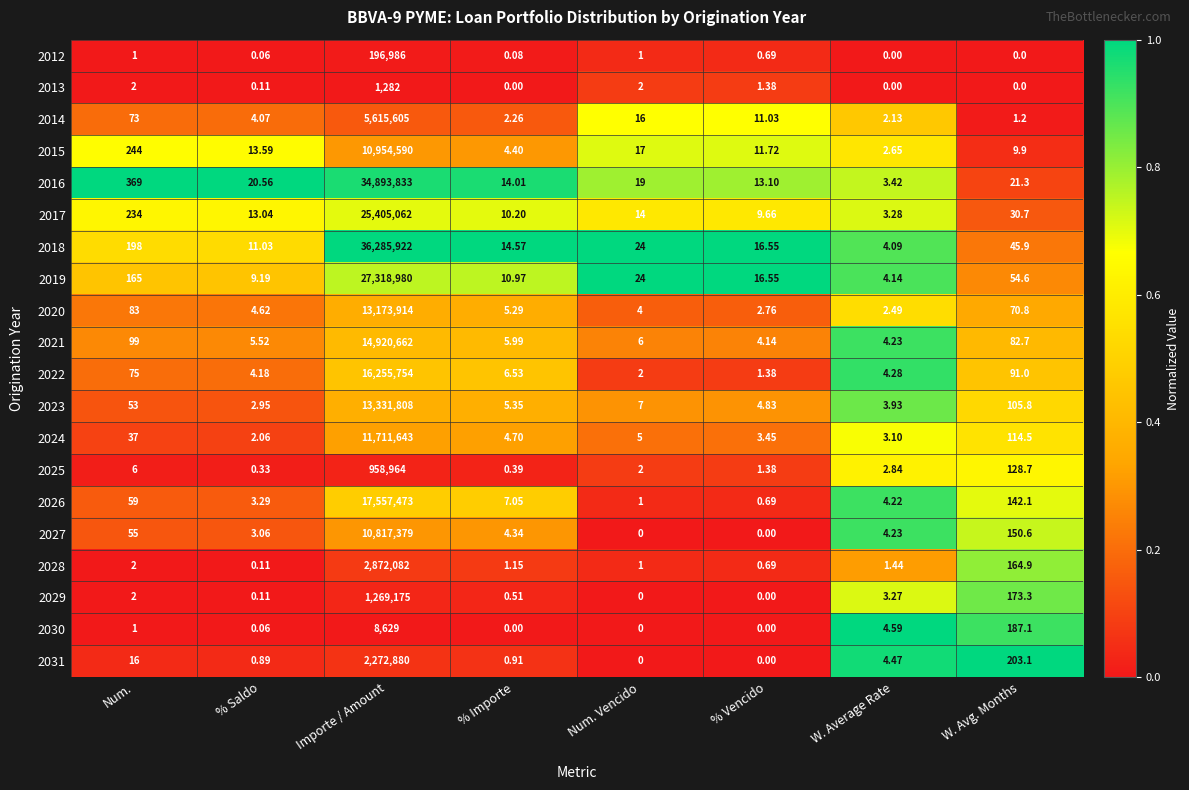

Rank the series at Importe / Amount from highest to lowest value.

2018, 2016, 2019, 2017, 2026, 2022, 2021, 2023, 2020, 2024, 2015, 2027, 2014, 2028, 2031, 2029, 2025, 2012, 2030, 2013